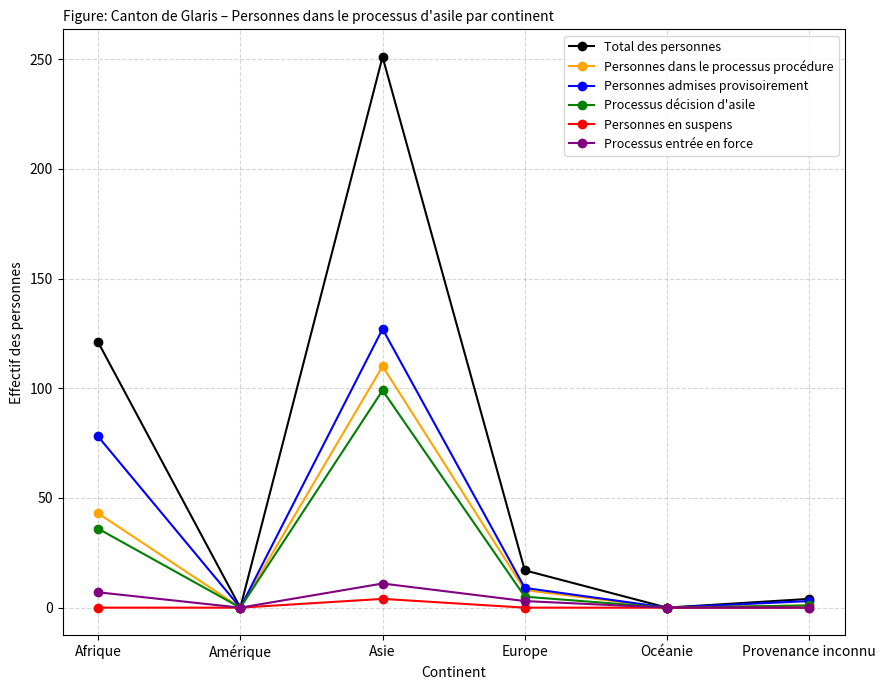

Which label corresponds to the largest value in the chart?

Asie